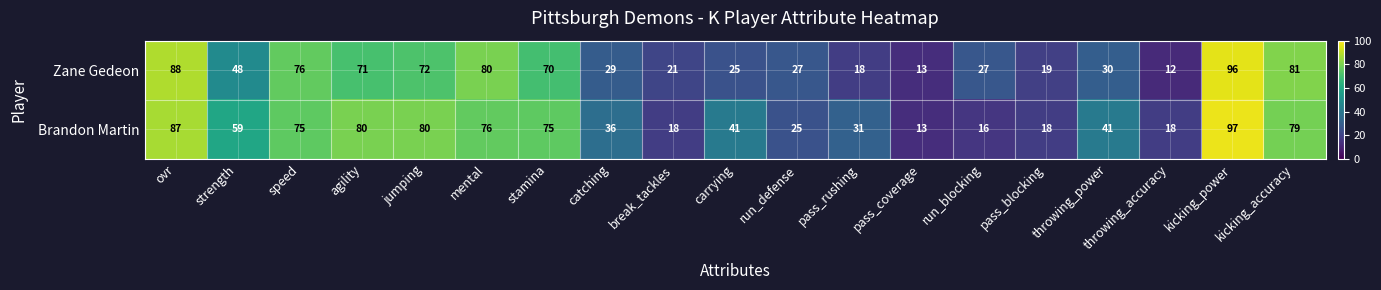

What is the difference between the highest and lowest values at throwing_accuracy?

6